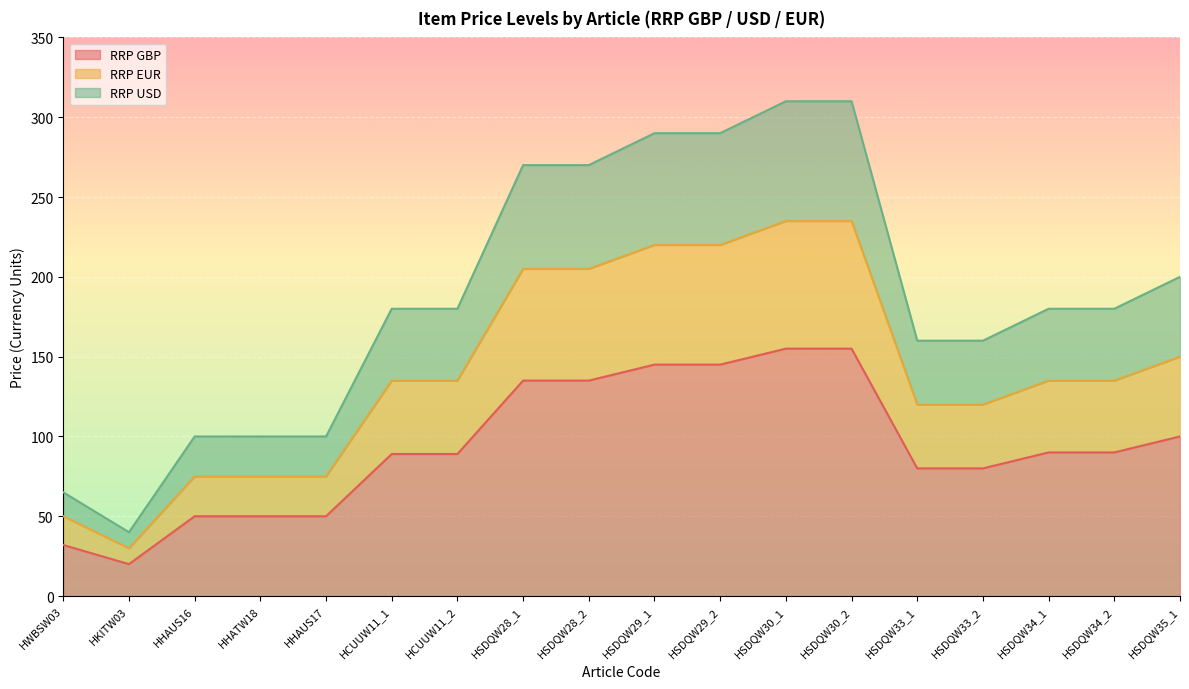

List the series in order of their peak value, lowest first.

RRP GBP, RRP EUR, RRP USD